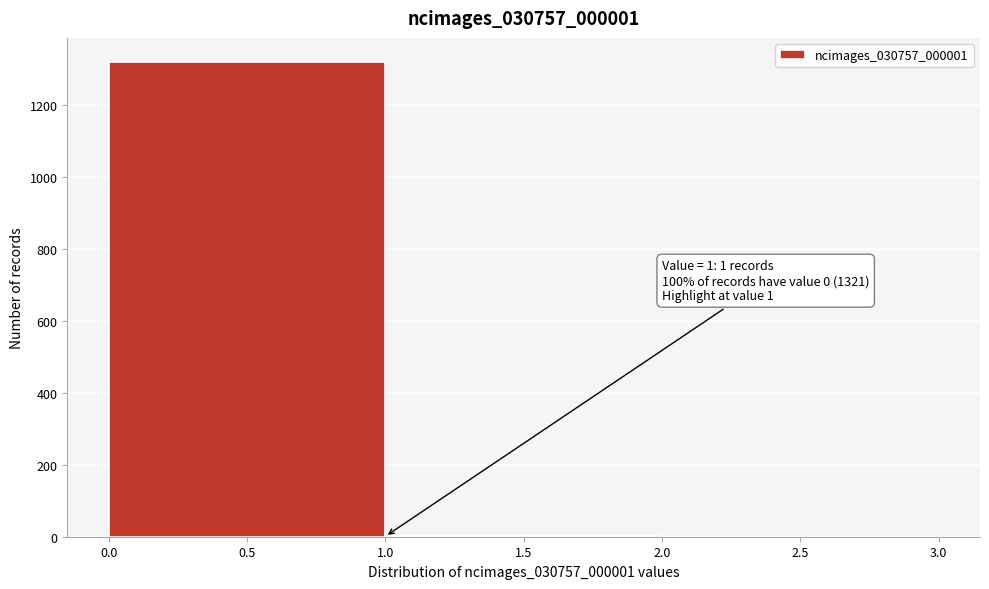

Over which range of the x-axis is the bar tallest?

0.0 to 1.0